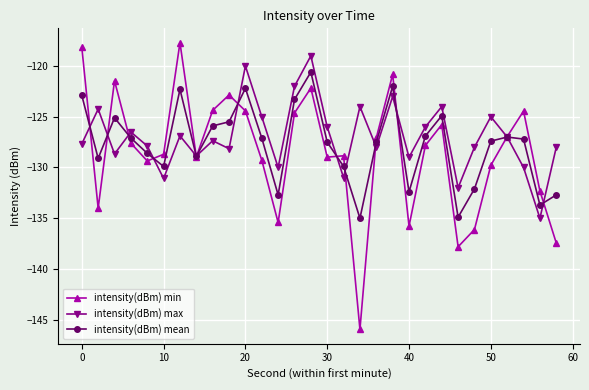

What is the lowest value of the intensity(dBm) mean series?

-135.0